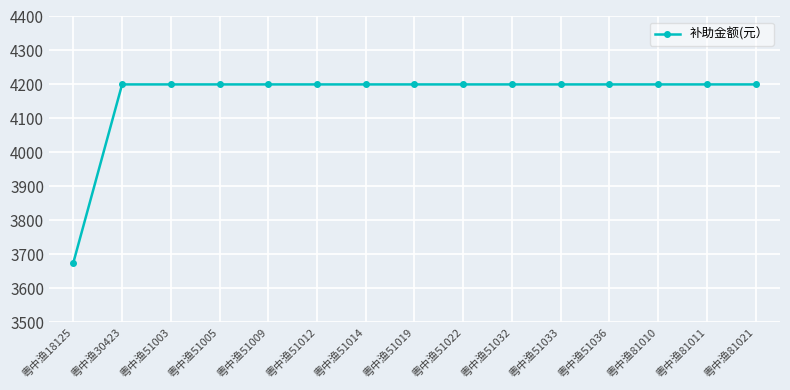

Reading left to right, extract all data points from this chart.

粤中渔18125=3675	粤中渔30423=4200	粤中渔51003=4200	粤中渔51005=4200	粤中渔51009=4200	粤中渔51012=4200	粤中渔51014=4200	粤中渔51019=4200	粤中渔51022=4200	粤中渔51032=4200	粤中渔51033=4200	粤中渔51036=4200	粤中渔81010=4200	粤中渔81011=4200	粤中渔81021=4200